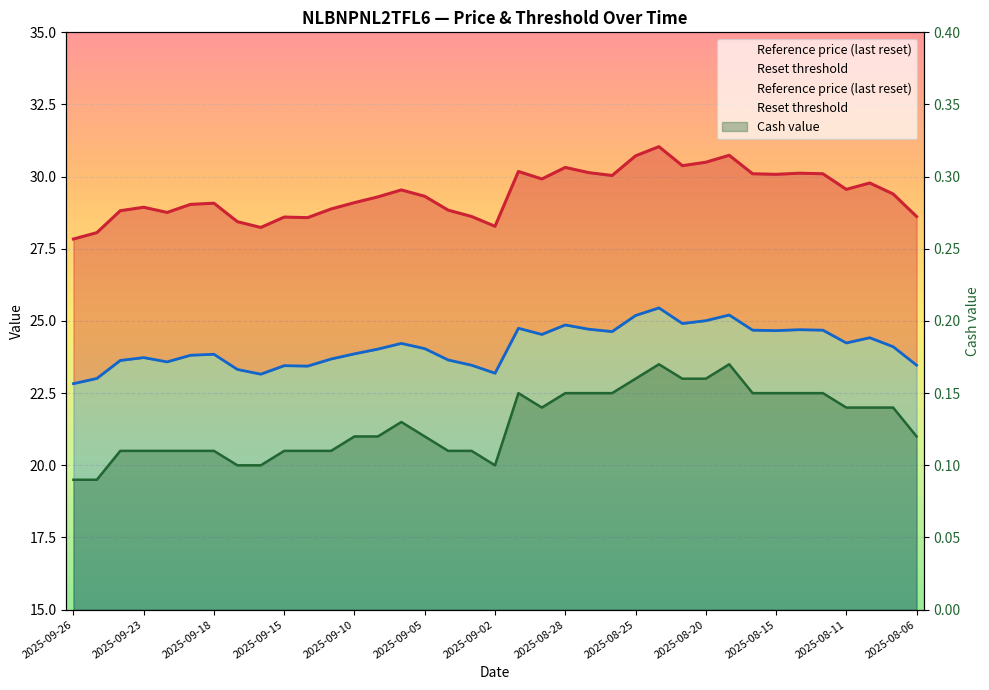

Where does the Reset threshold series first go above 24?

2025-09-09